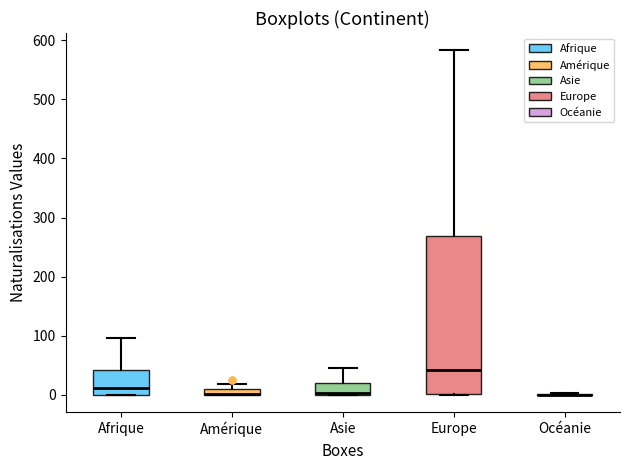

Which box is the tallest, from its lower edge to its upper edge?

Europe